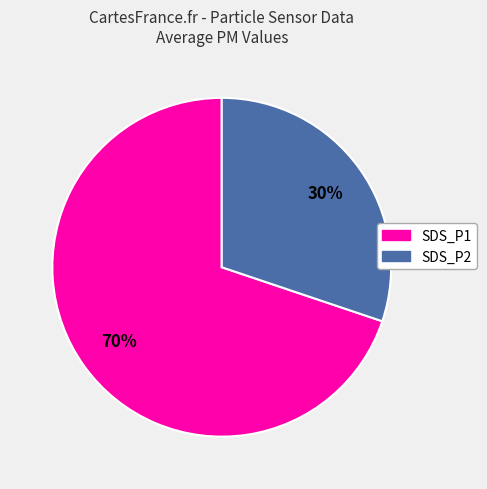

Approximately how many times larger is the value at SDS_P1 compared to SDS_P2?

2.3